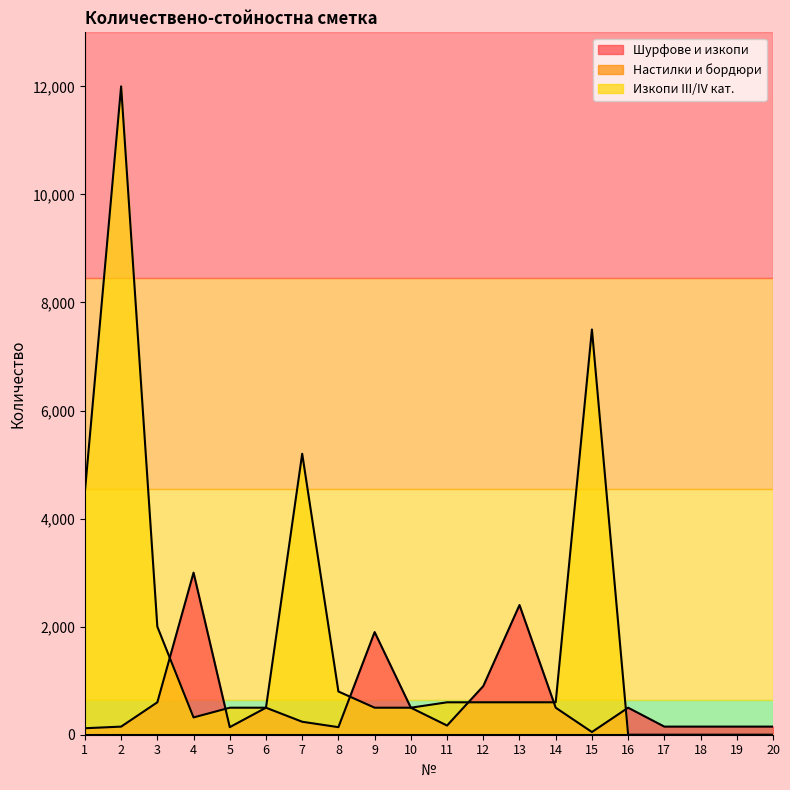

List the series in order of their overall mean, highest first.

Изкопи III/IV кат., Шурфове и изкопи